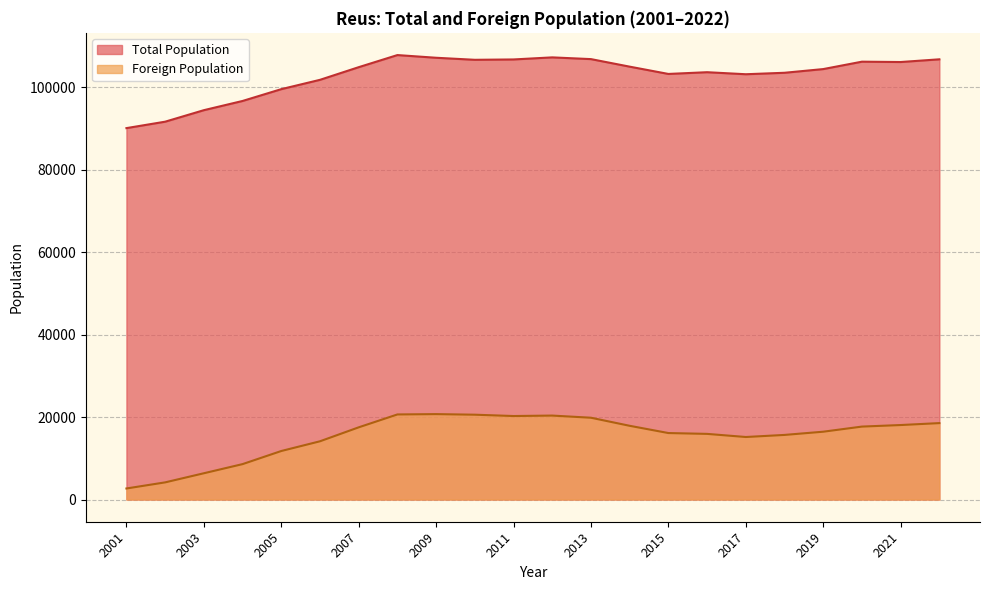

Which series has the largest total across all categories?

Total Population